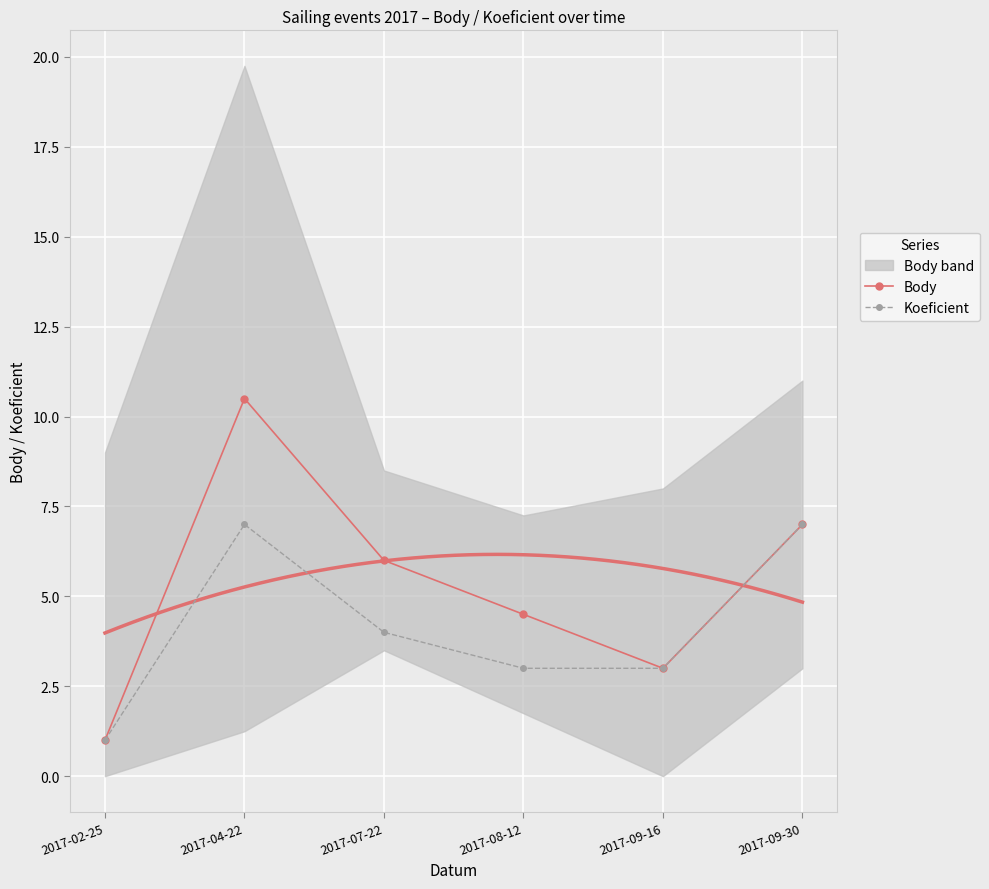

What is the difference between the second highest and second lowest values in the Body series?

4.0